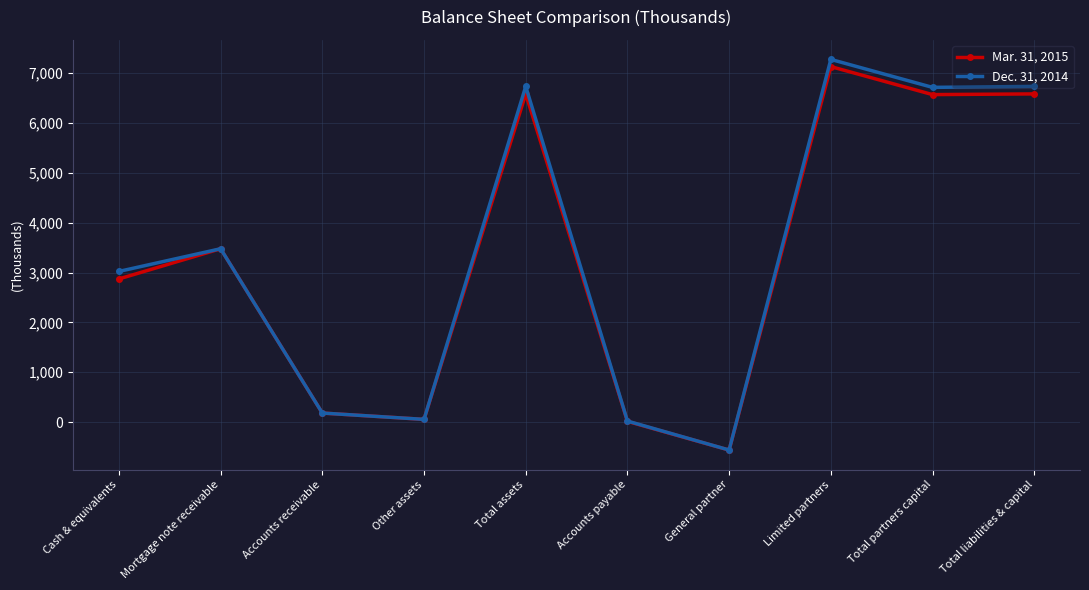

At how many categories does at least one series exceed 4486?

4